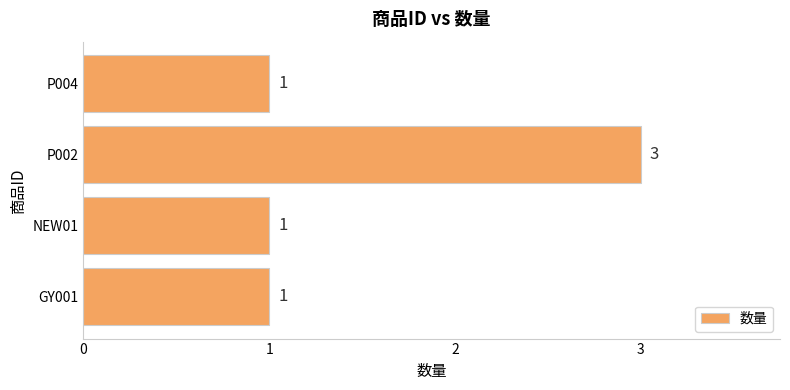

Reading bottom to top, what are all the values shown in this chart?

1	1	3	1